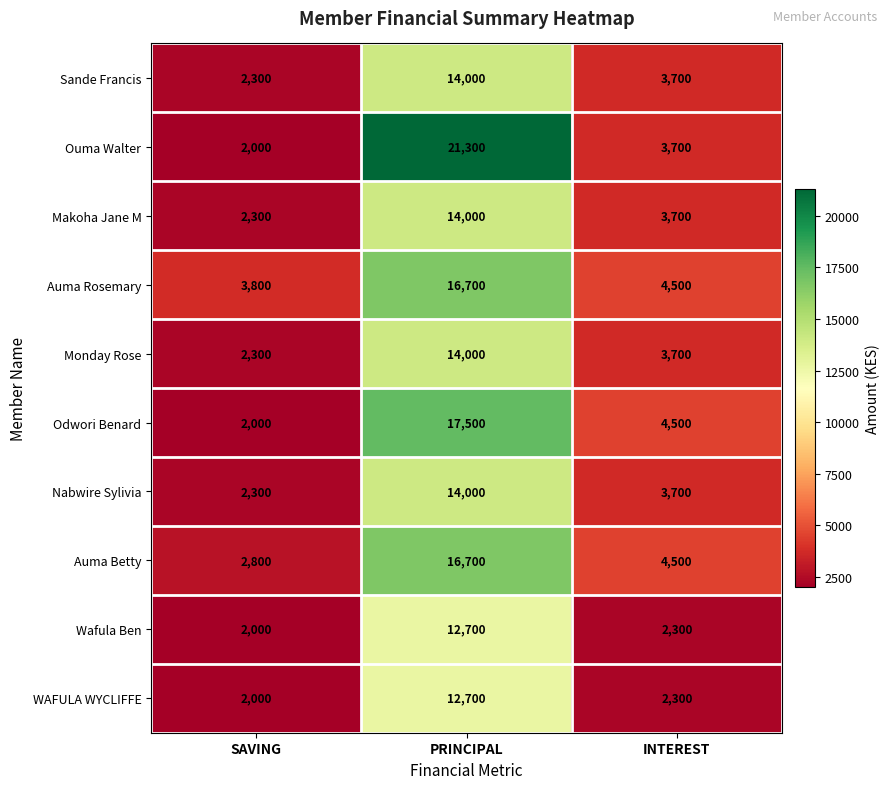

Count the Odwori Benard values in the range 2000 to 17500.

3